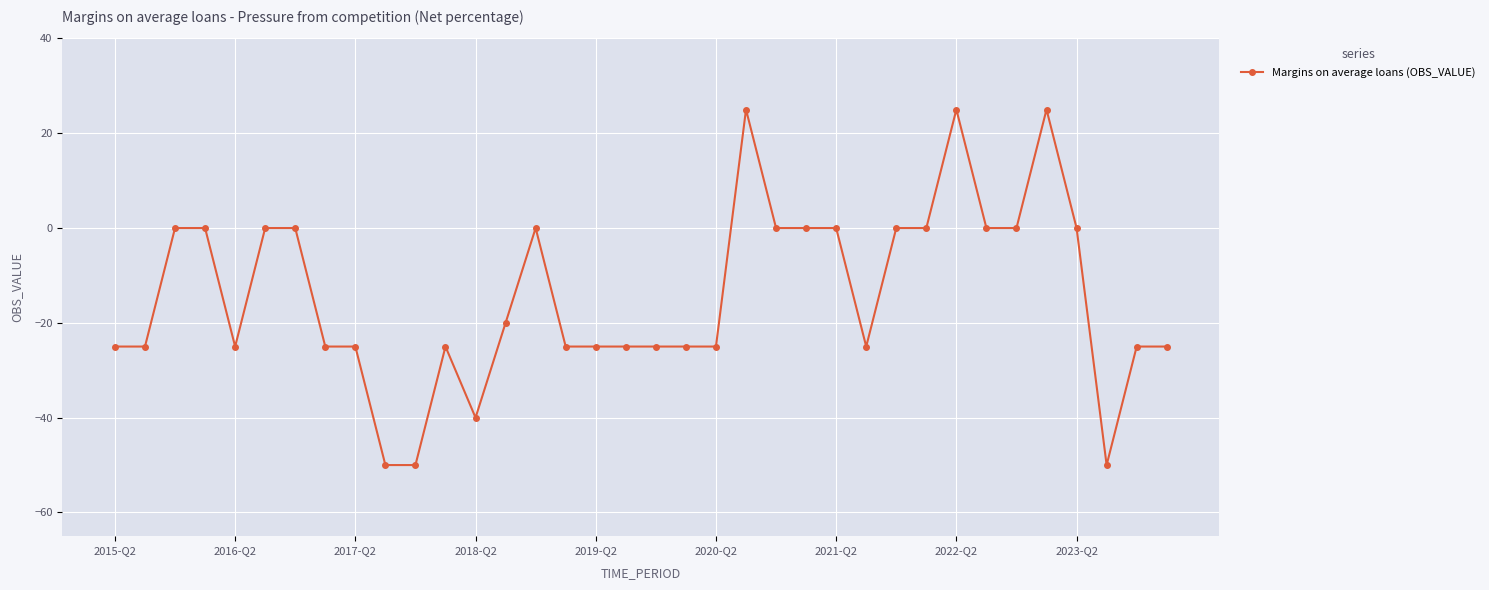

What is the greatest value displayed?

25